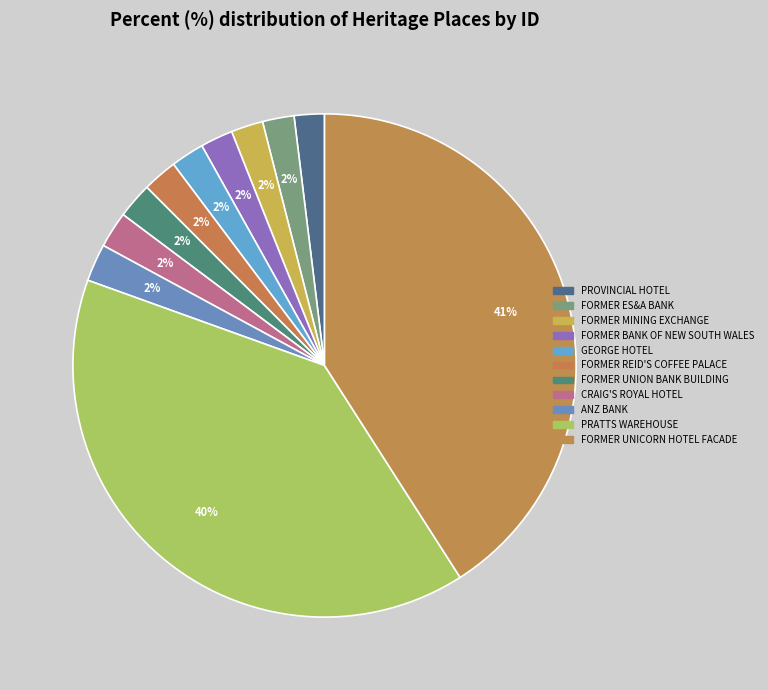

Which slice is the largest?

FORMER UNICORN HOTEL FACADE